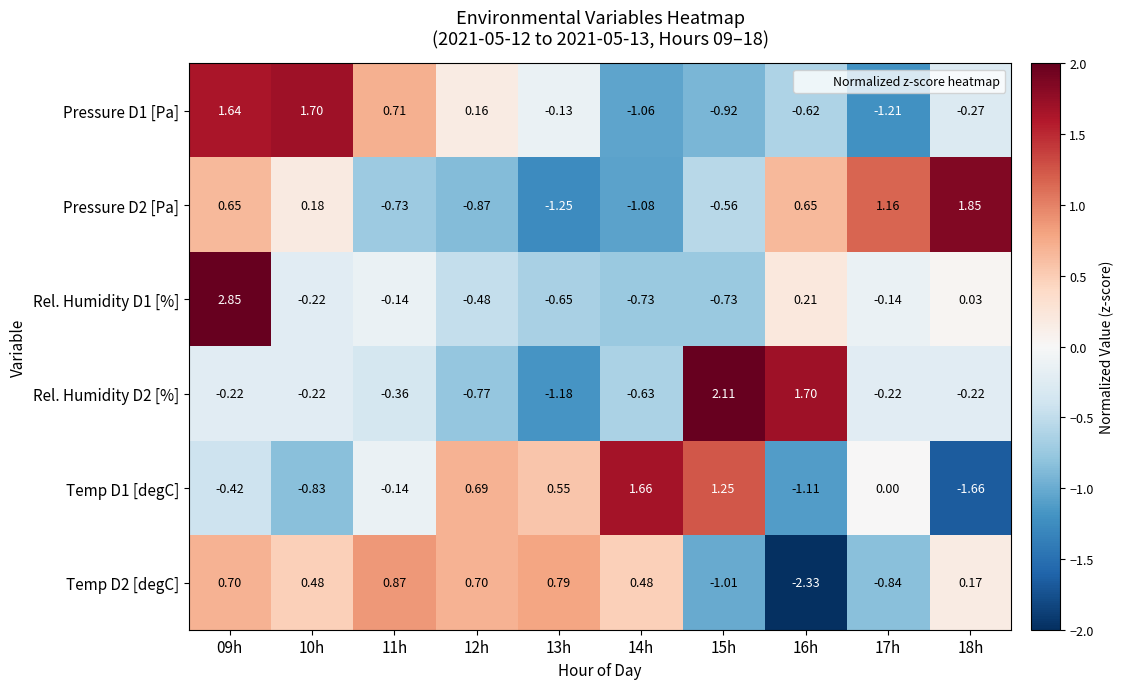

Is the value of Pressure D2 [Pa] at 14h greater than the value of Temp D1 [degC] at 15h?

No